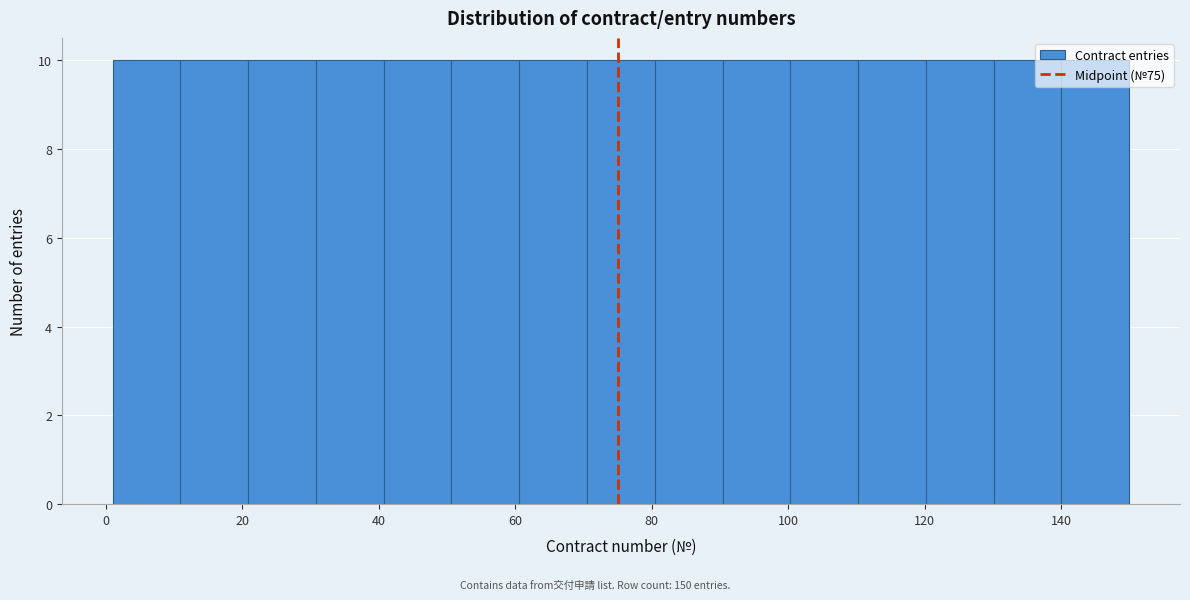

Reading left to right, transcribe this chart: for each bar, give the range it covers on the x-axis and its height. Neither the bar edges nor the heights are printed on the chart, so give them approximately, as read against the axes.

2 to 10: 10
10 to 20: 10
20 to 30: 10
30 to 40: 10
40 to 50: 10
50 to 60: 10
60 to 70: 10
70 to 80: 10
80 to 90: 10
90 to 100: 10
100 to 110: 10
110 to 120: 10
120 to 130: 10
130 to 140: 10
140 to 150: 10